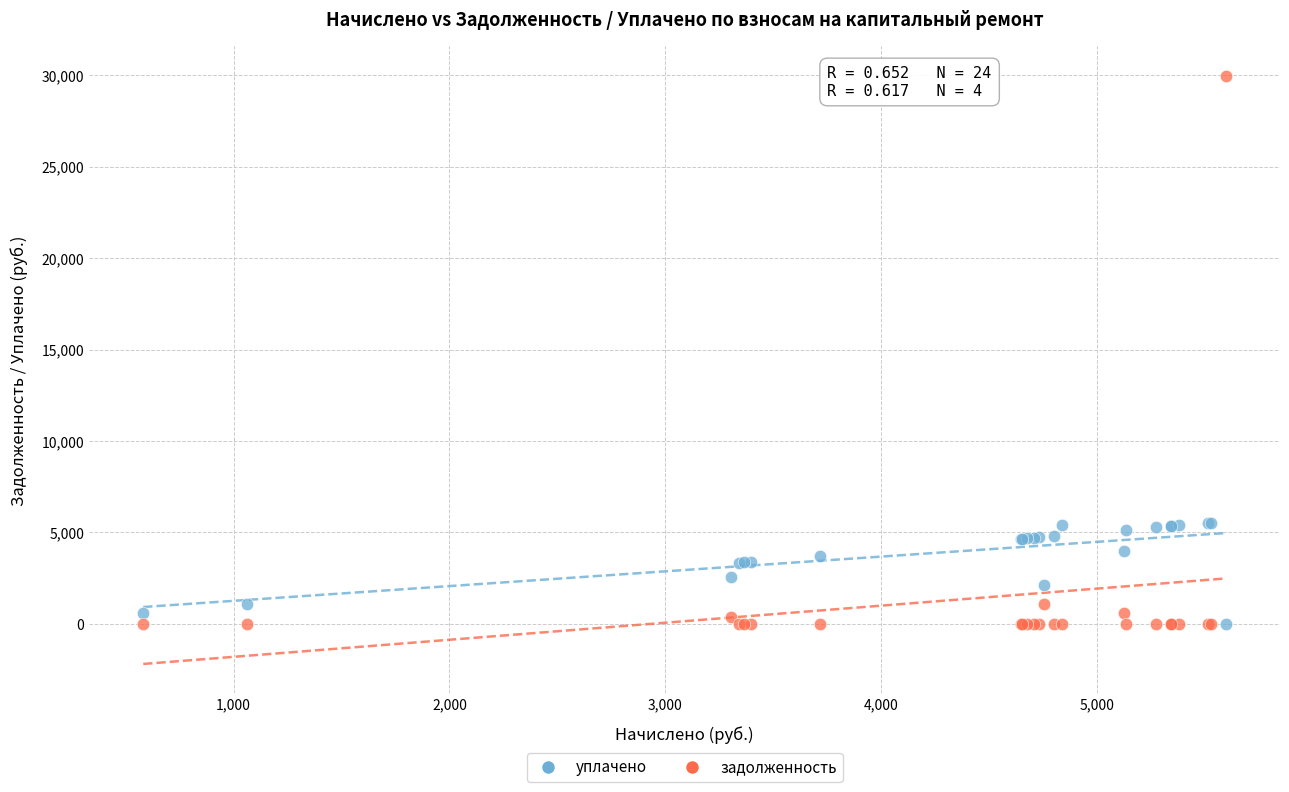

What is the X range (max minus min) for the scatter plot?

5017.6